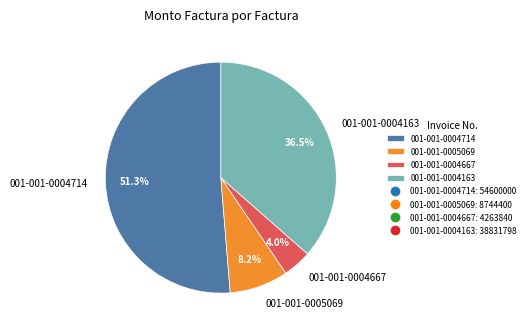

To the nearest percent, what is the difference between the largest and smallest slice percentages?

47%